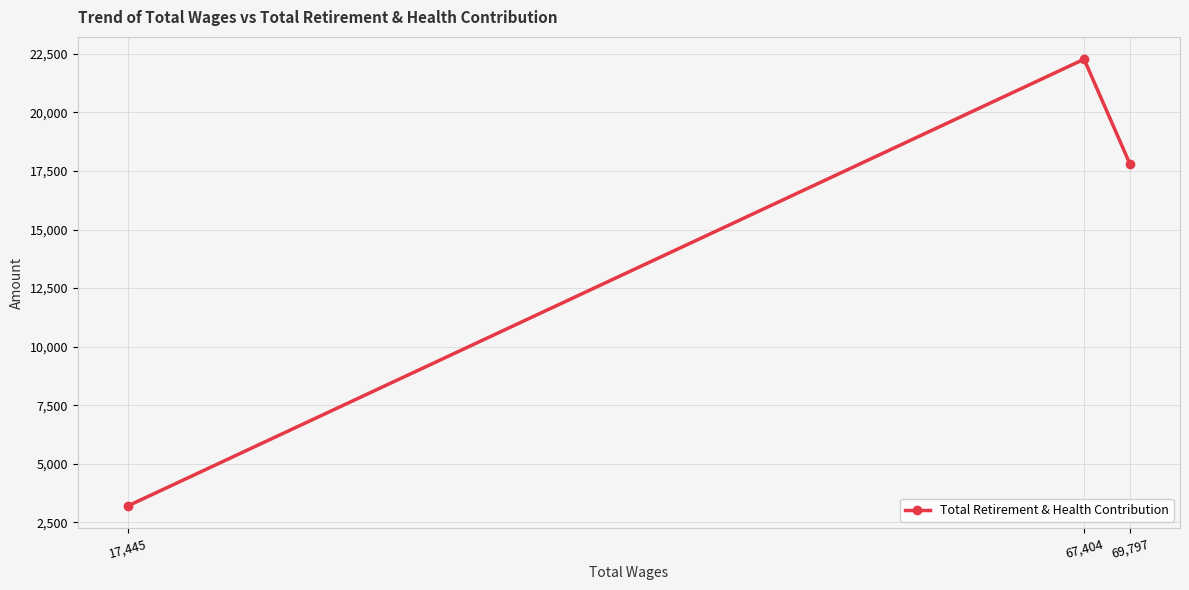

Reading left to right, transcribe all the data shown in this chart.

17,445=3207	67,404=22269	69,797=17801